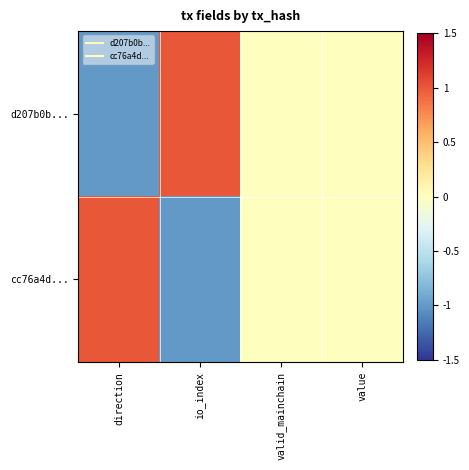

Count the number of data series in this chart.

2